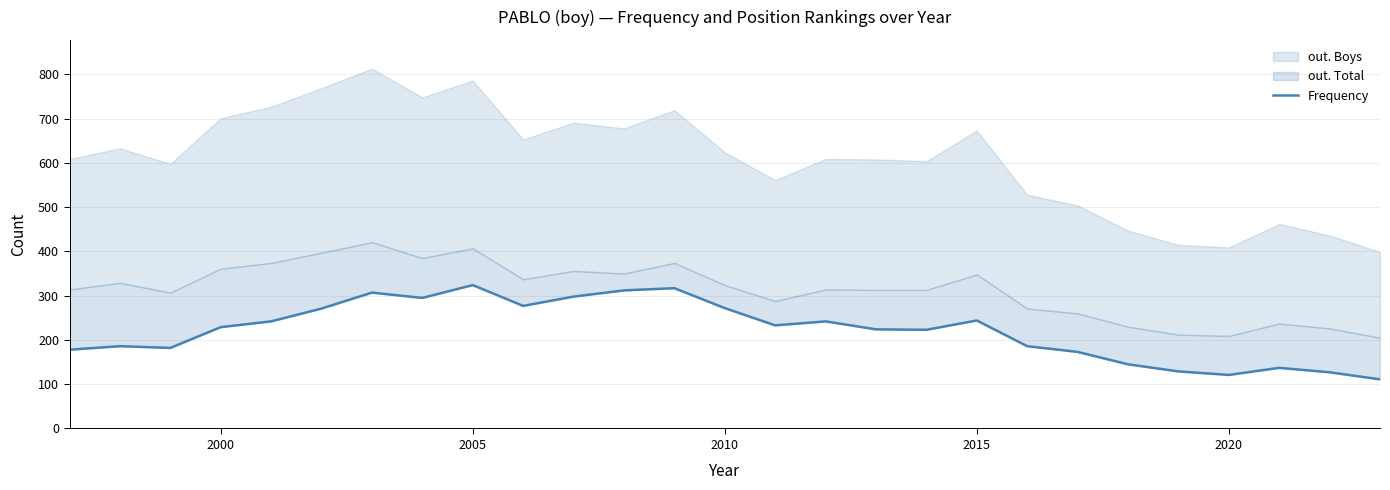

What is the difference between the maximum and minimum values?

213